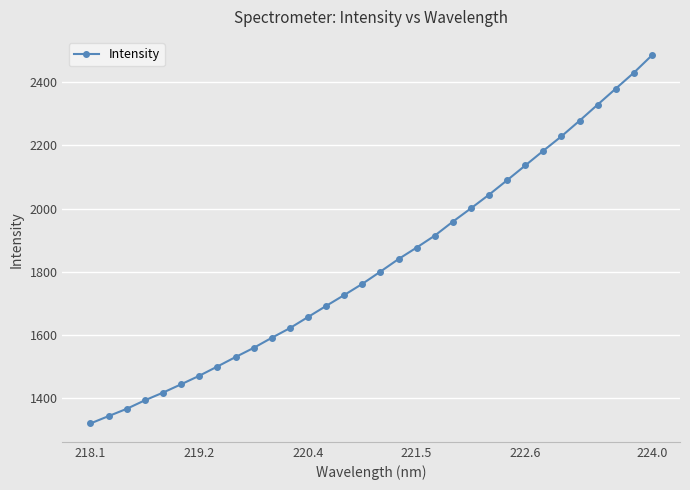

What is the sum of all values?

58353.7